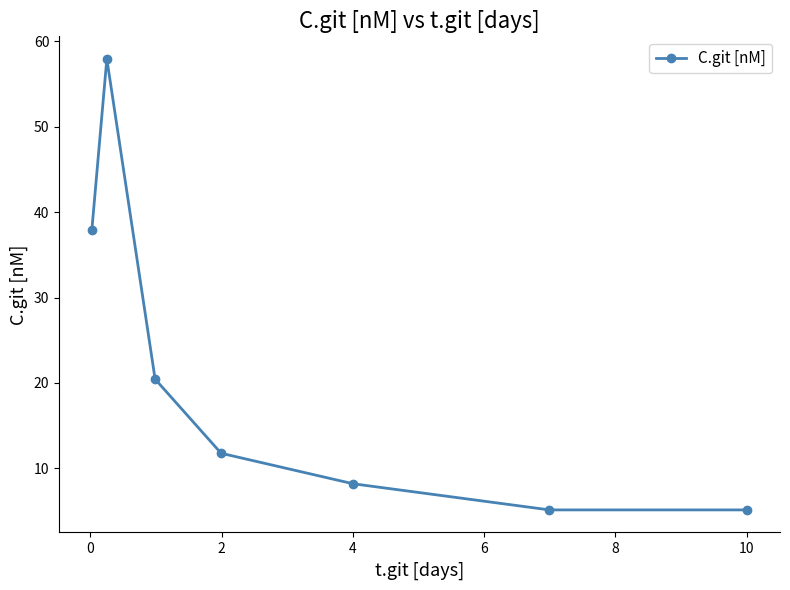

What is the value of the 3rd point from the left?

20.5